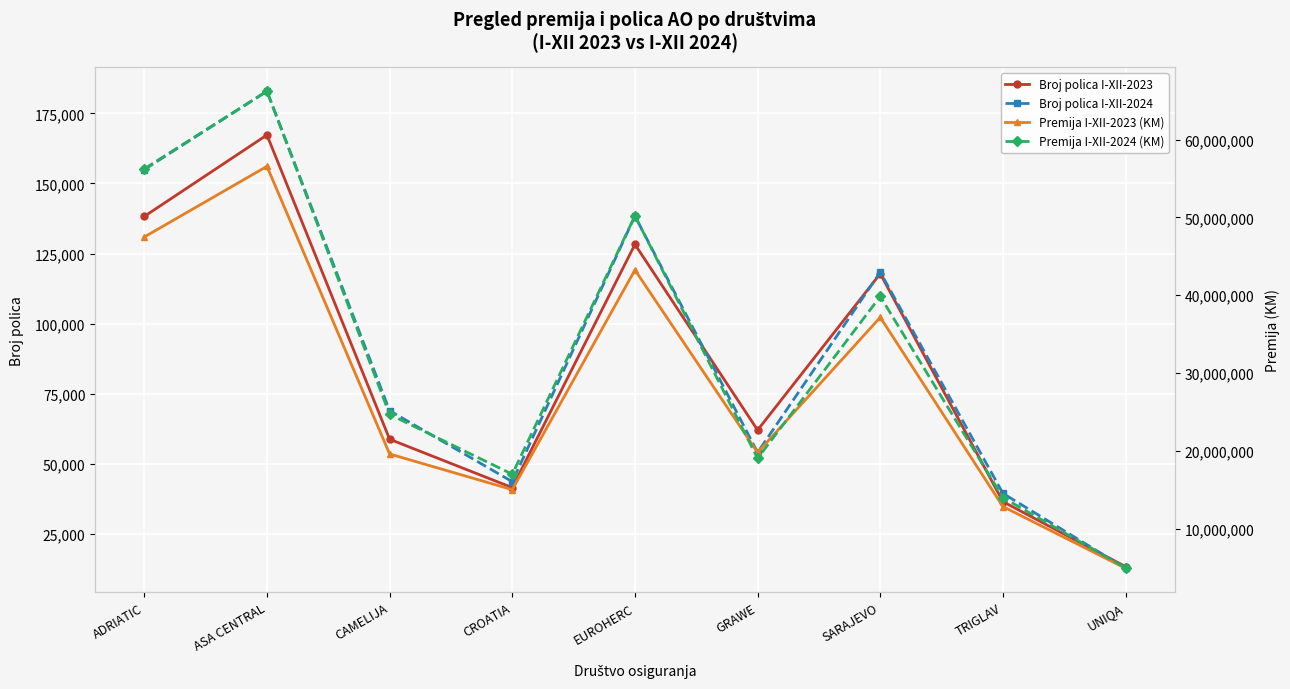

Which series changed the most between ADRIATIC and GRAWE?

Premija I-XII-2024 (KM)